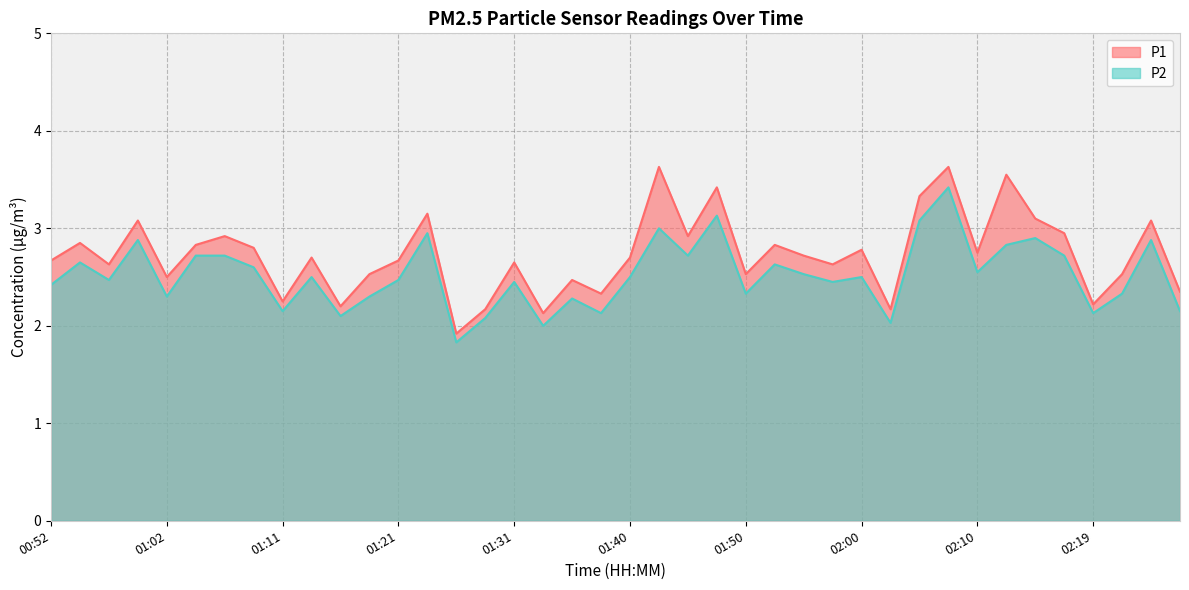

True or false: P2 and P1 intersect in this chart.

False